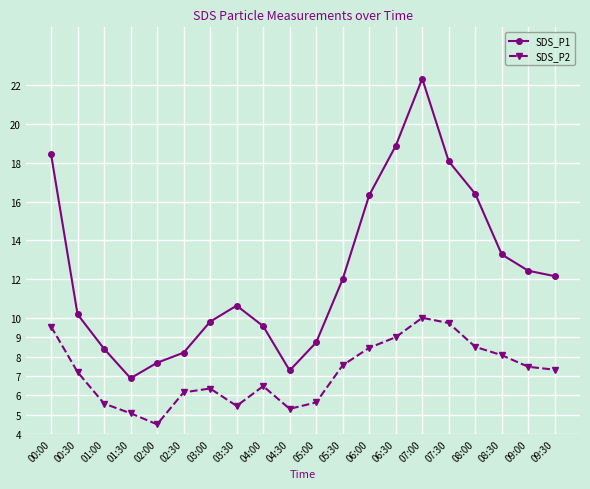

What position from the right is 03:00?

14